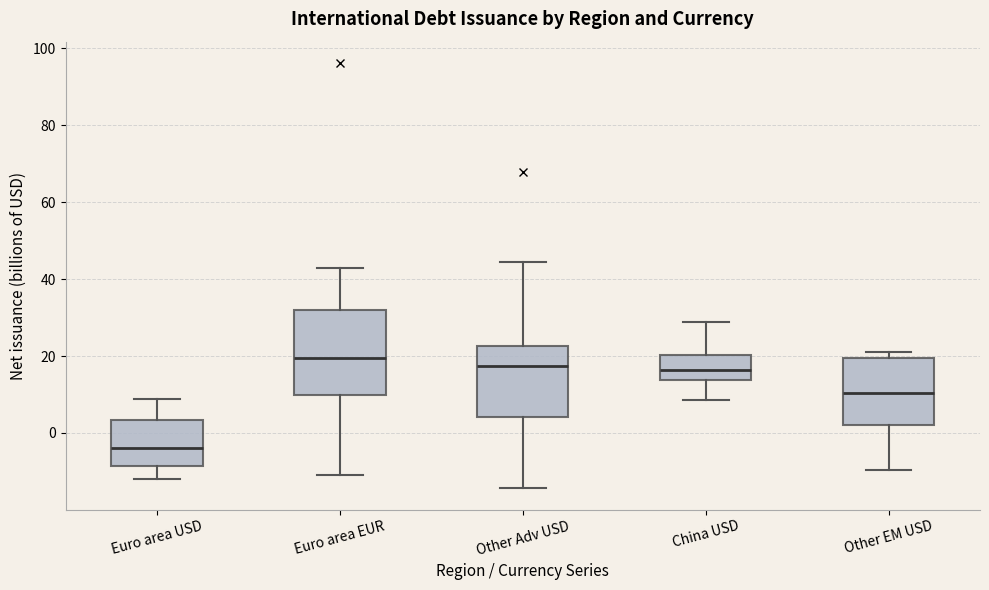

Comparing the boxes themselves (not the whiskers), which one is the tallest?

Euro area EUR